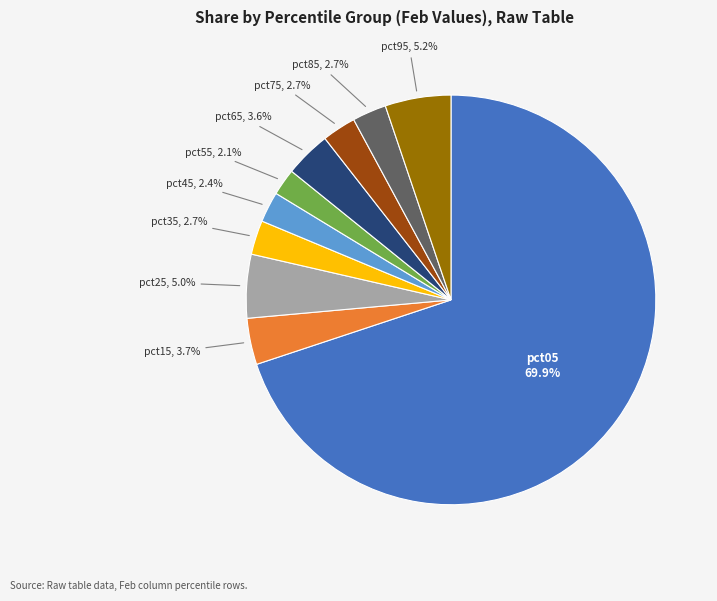

Is there any slice that represents more than half of the pie?

Yes